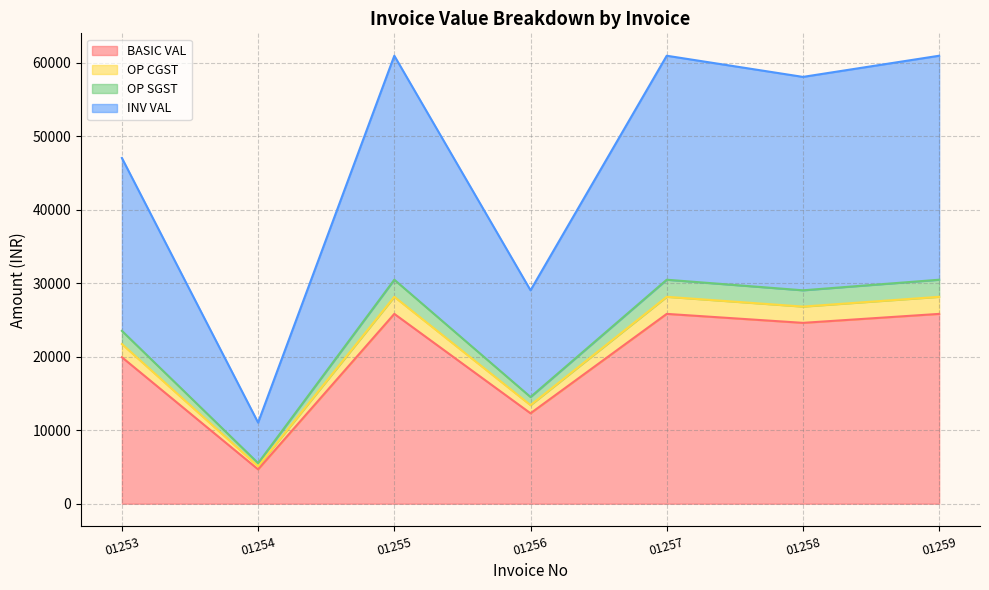

How many series are shown in this chart?

4